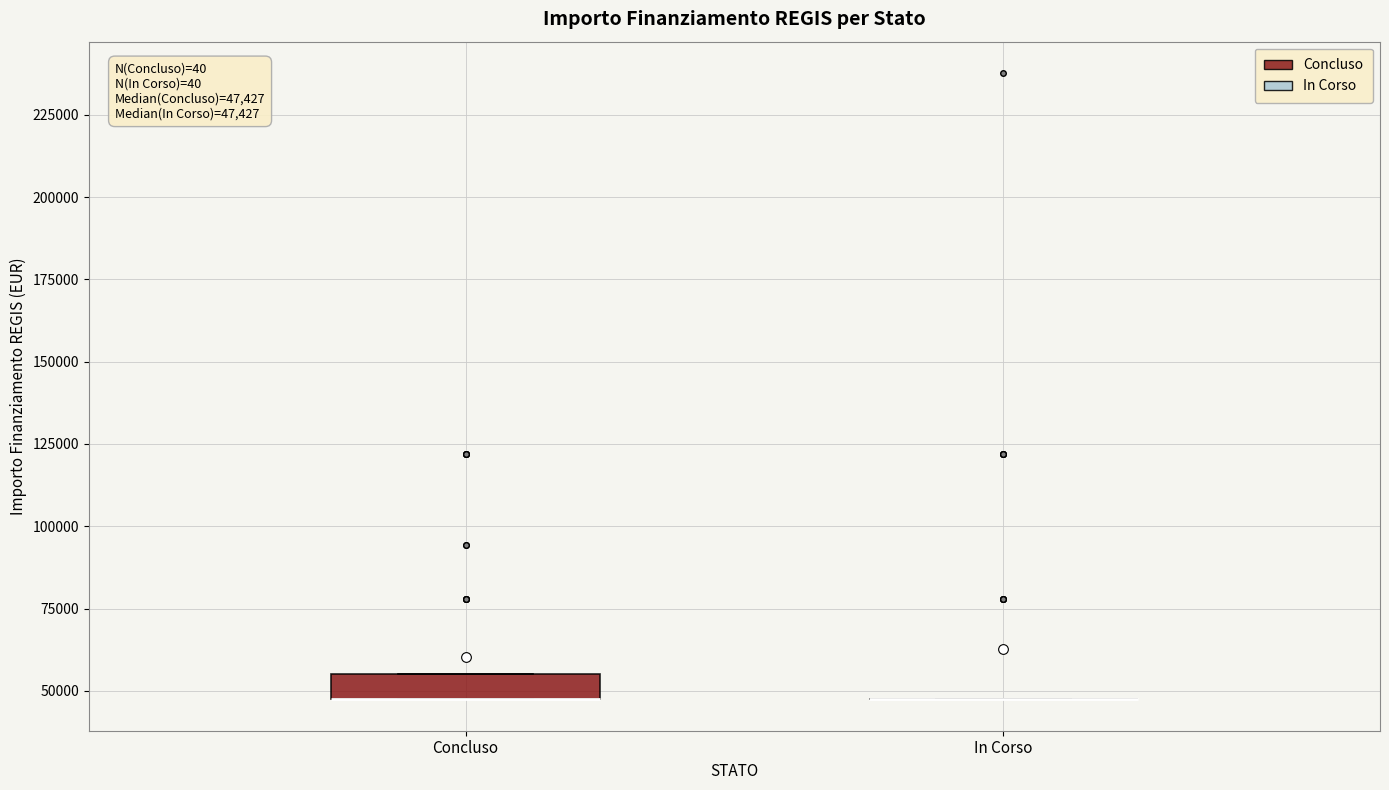

Comparing the boxes themselves (not the whiskers), which one is the tallest?

Concluso